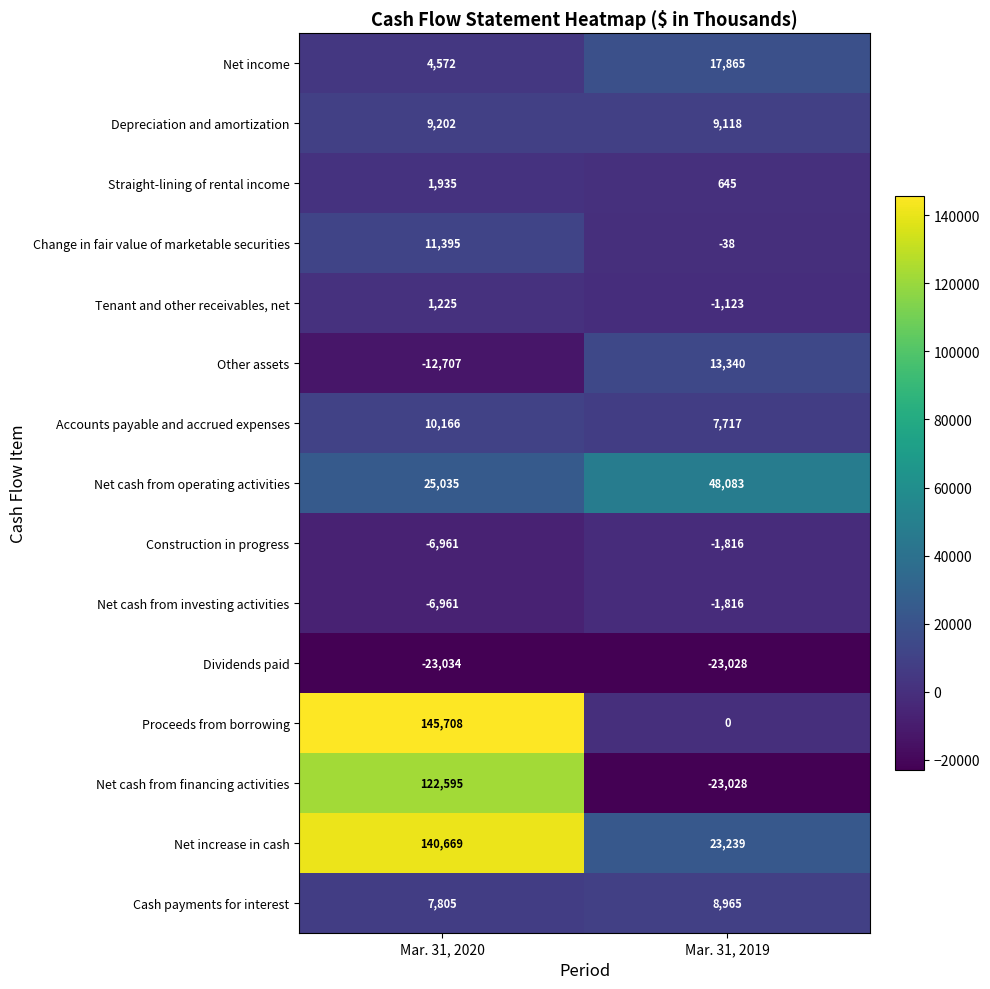

Count the number of categories in the chart.

2